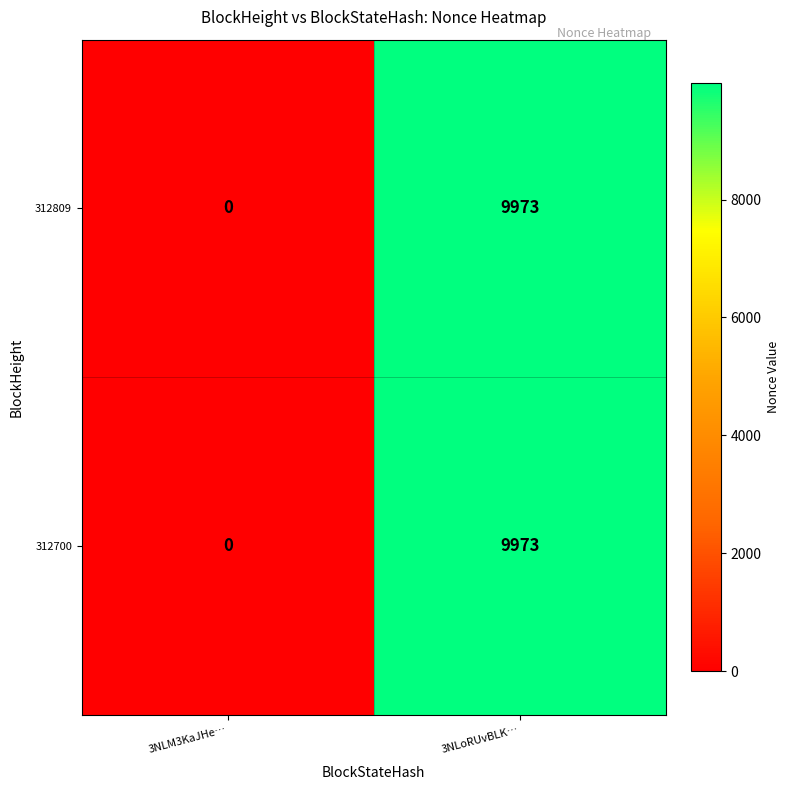

At which category is the sum across all series the highest?

3NLoRUvBLK…